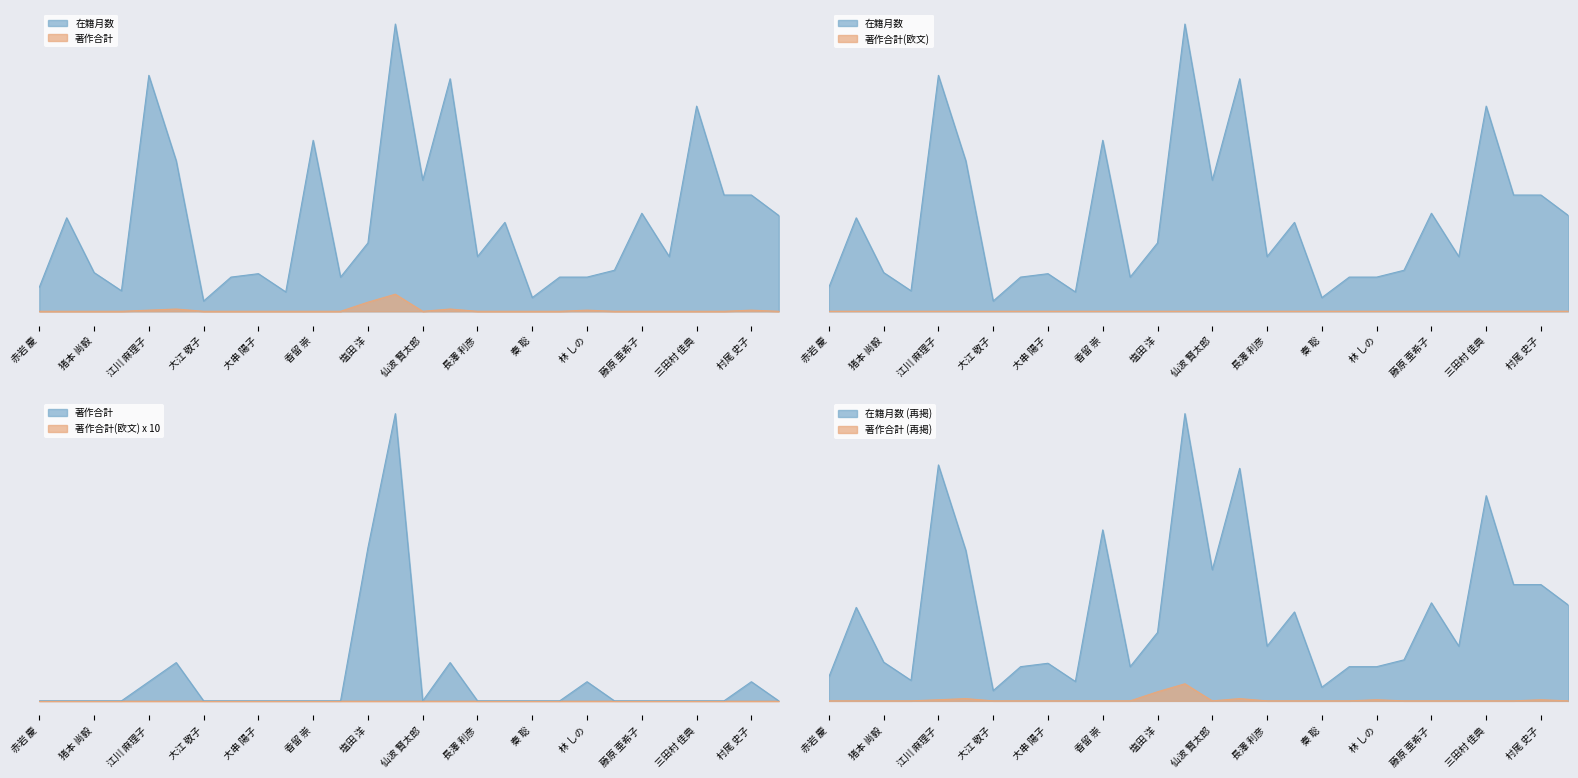

True or false: 著作合計 and 在籍月数 cross at least once.

False